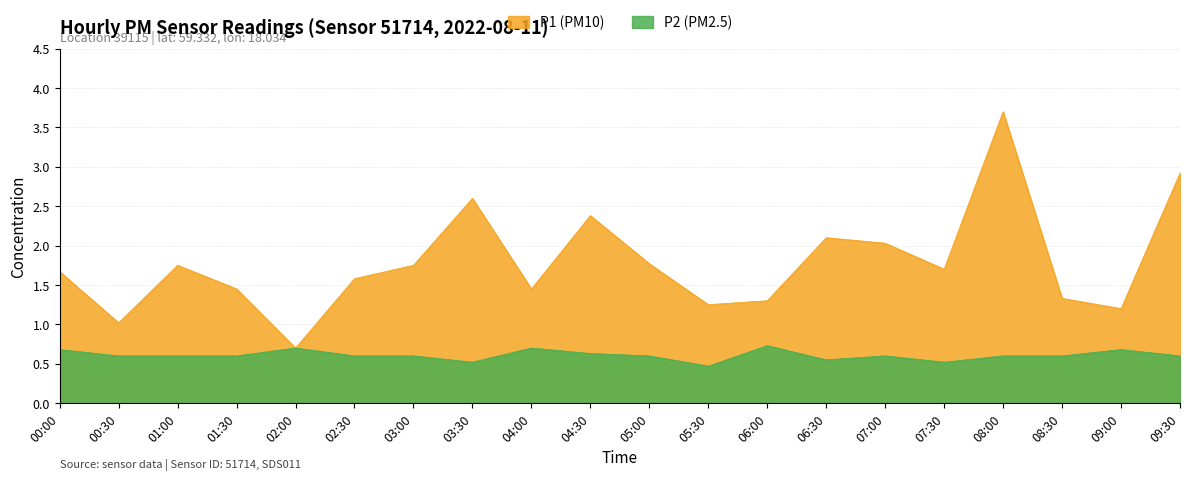

What is the difference between the second highest and minimum values in the P1 series?

2.2